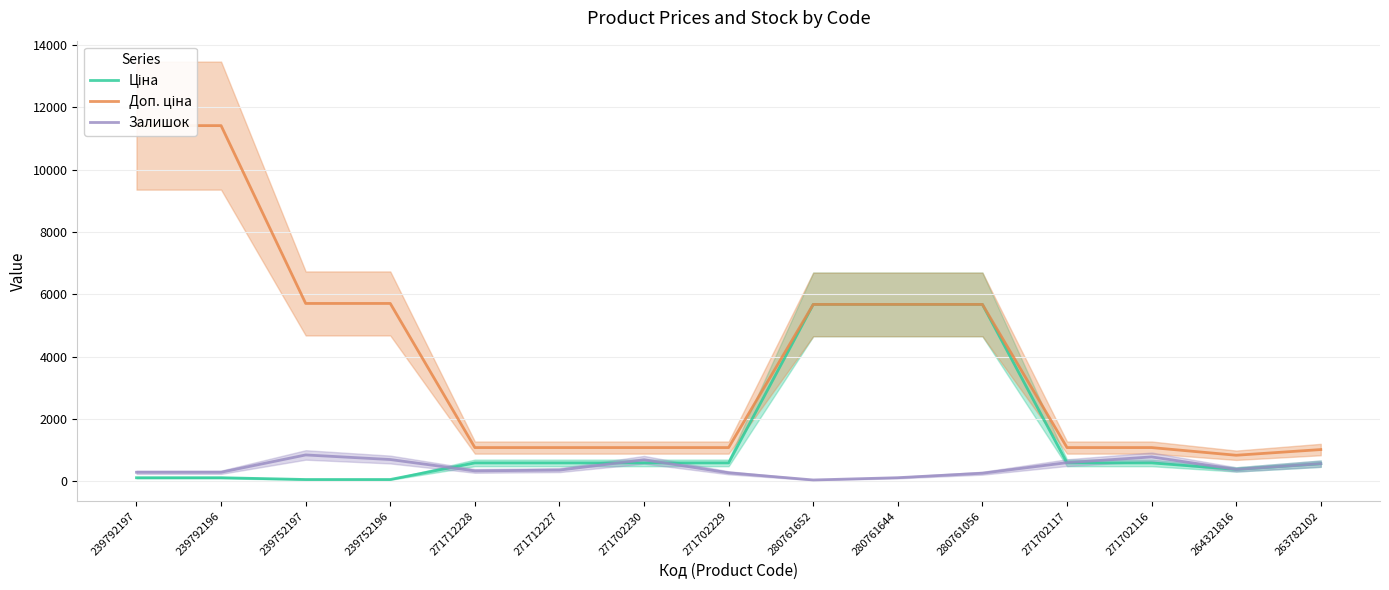

Between 239752197 and 271712227, which is larger?

271712227